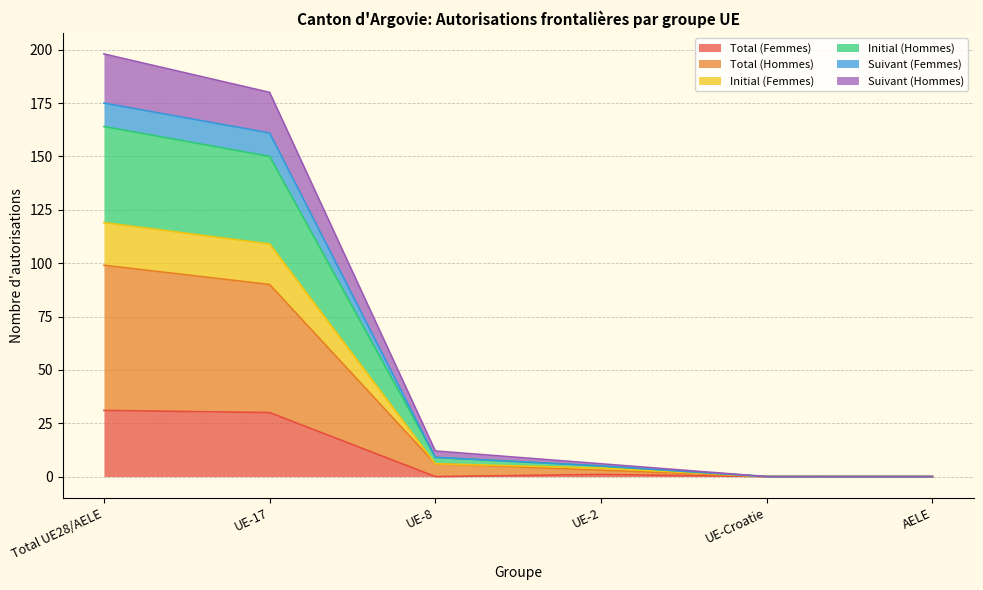

The value of Total (Femmes) at UE-17 is 30. True or false?

True